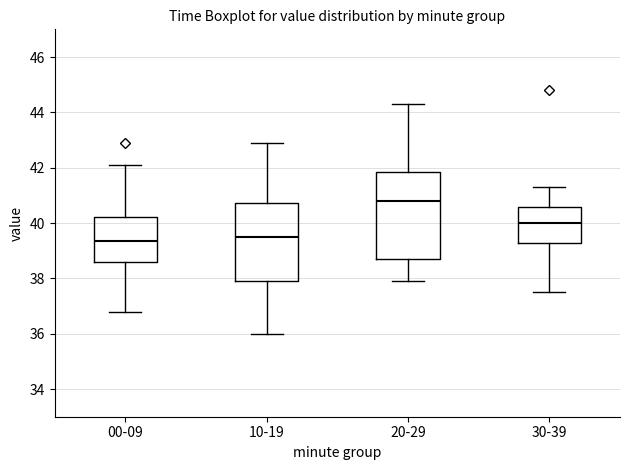

Which box is the tallest, from its lower edge to its upper edge?

20-29